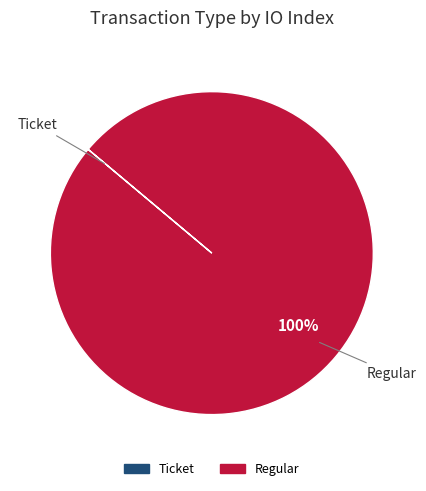

To the nearest percent, what percentage of the pie is Regular?

100%